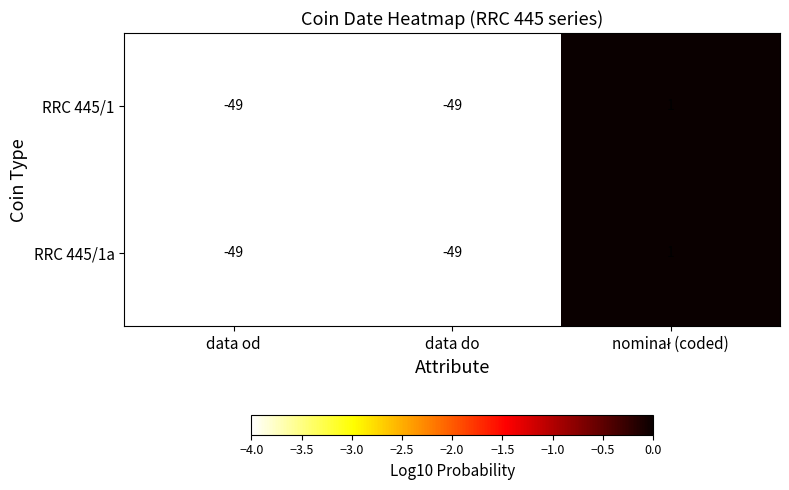

Reading left to right, what are all the values shown in this chart?

RRC 445/1: -49	-49	1
RRC 445/1a: -49	-49	1